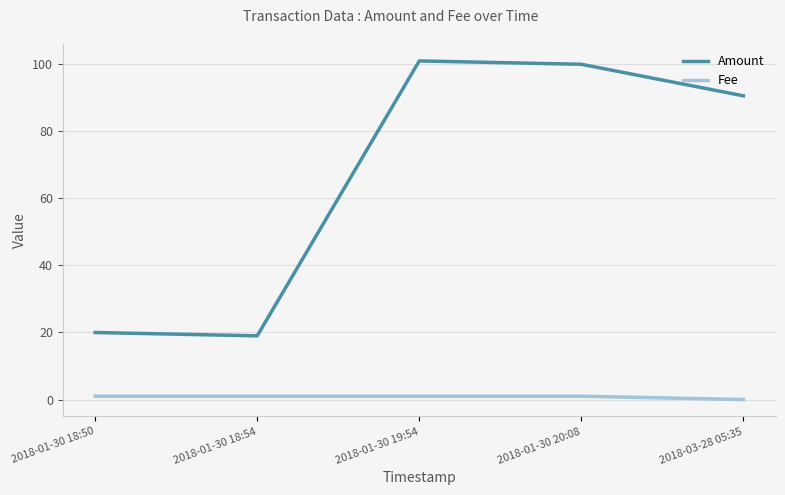

True or false: Amount and Fee cross at least once.

False